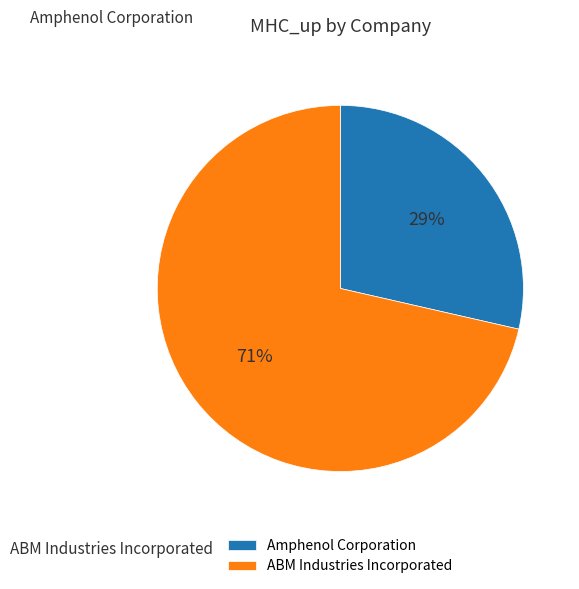

Which category has the smallest portion of the pie?

Amphenol Corporation